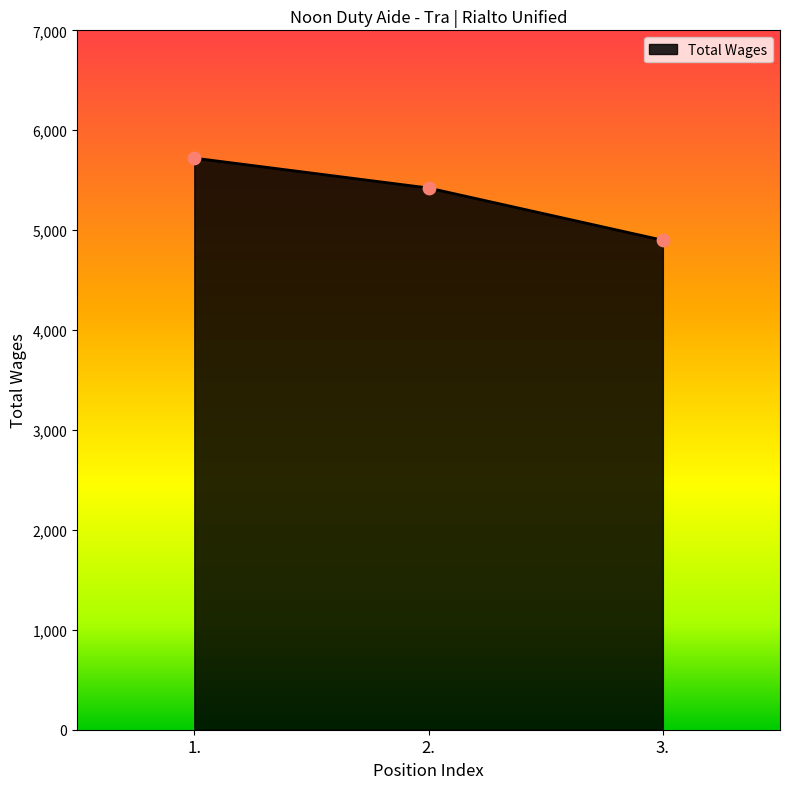

What is the change in value from 2. to 3.?

-523